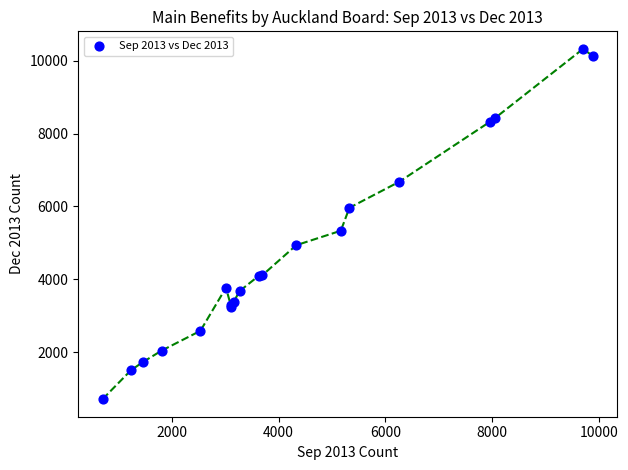

What Y value in the scatter plot is closest to 5515?

5331